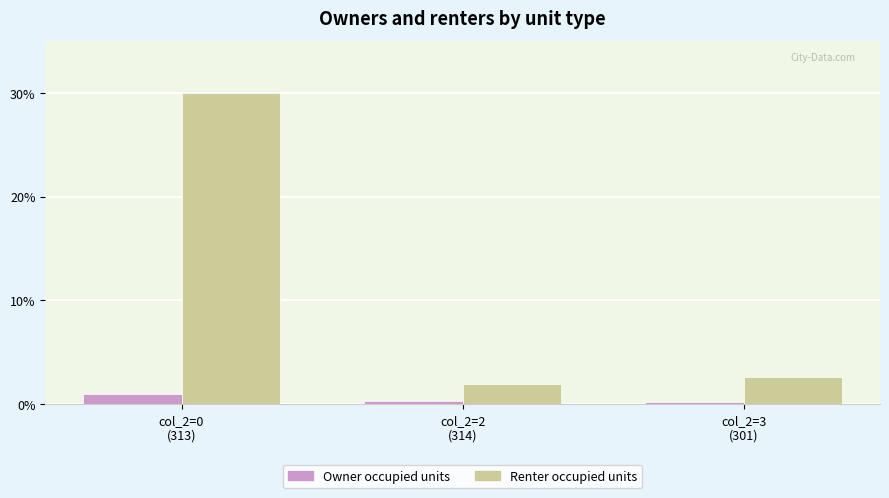

What is the average value of the Owner occupied units series?

0.5